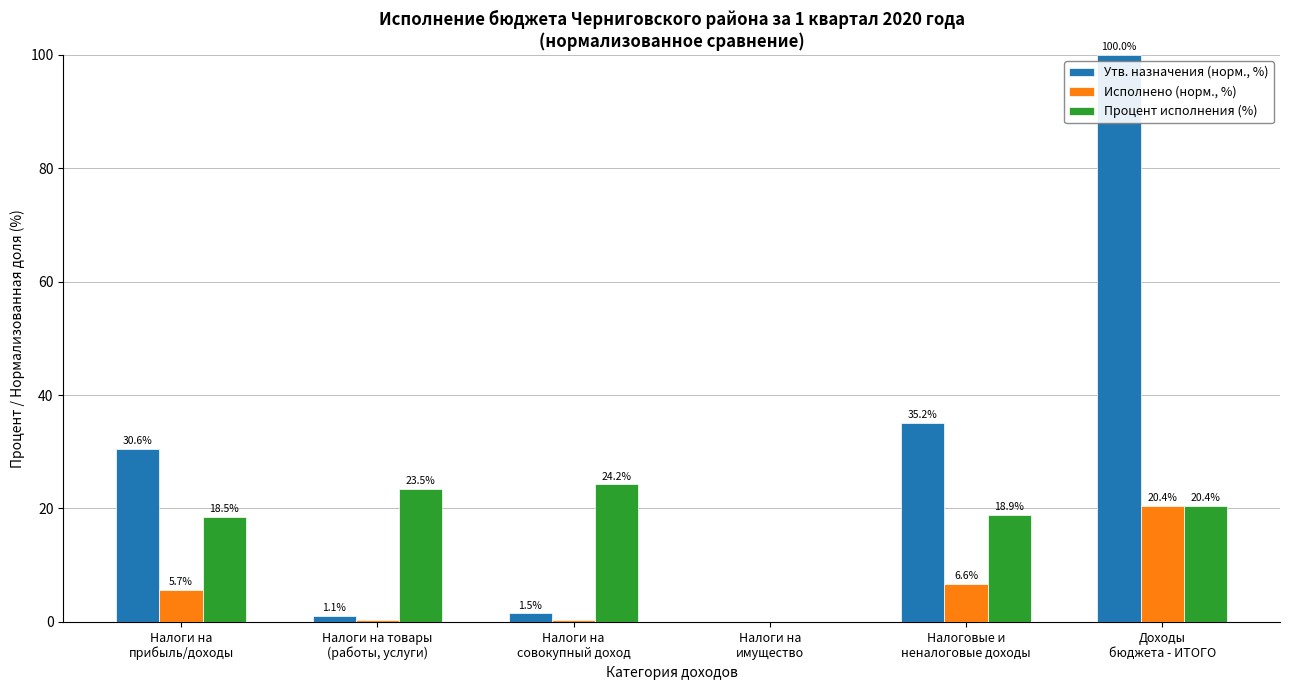

What are all the series names shown in the legend?

Утв. назначения (норм., %), Исполнено (норм., %), Процент исполнения (%)